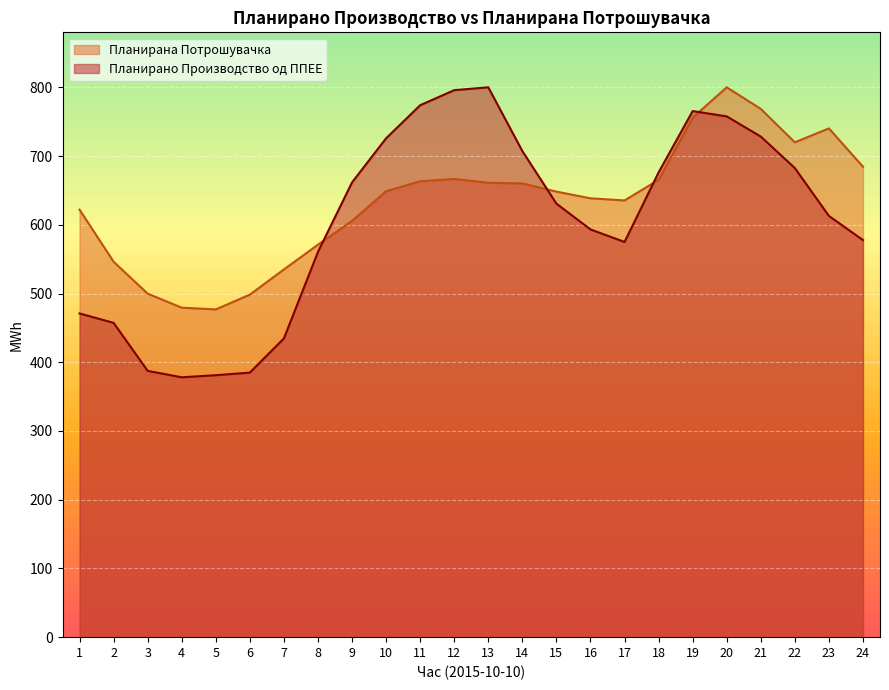

Which category has the highest value in the Планирано Производство од ППЕЕ series?

13